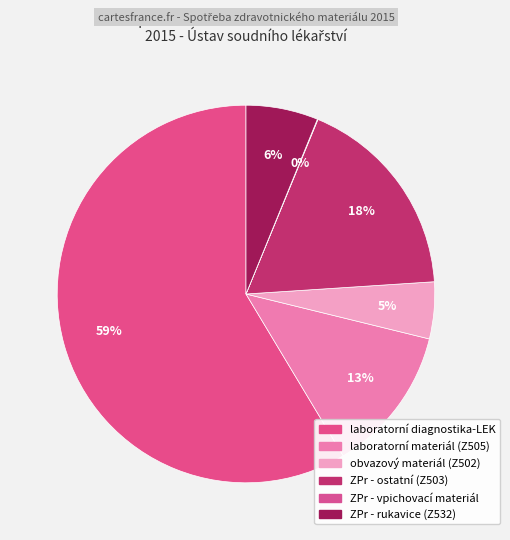

Does any single category account for the majority?

Yes